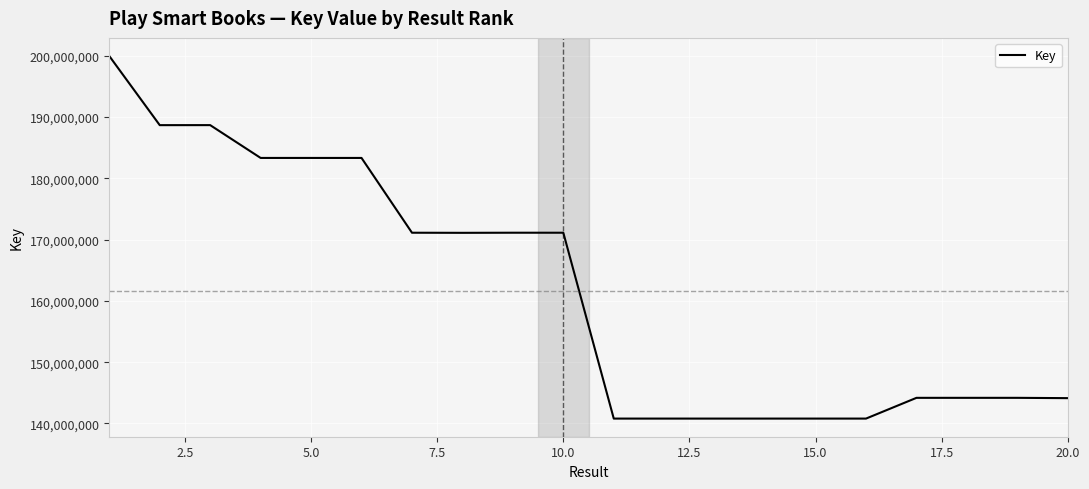

What is the difference between the maximum and minimum values?

59164515